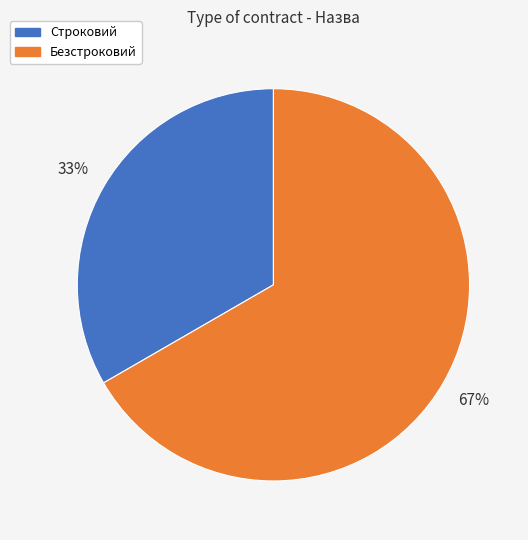

To the nearest percent, what portion does Безстроковий represent?

67%